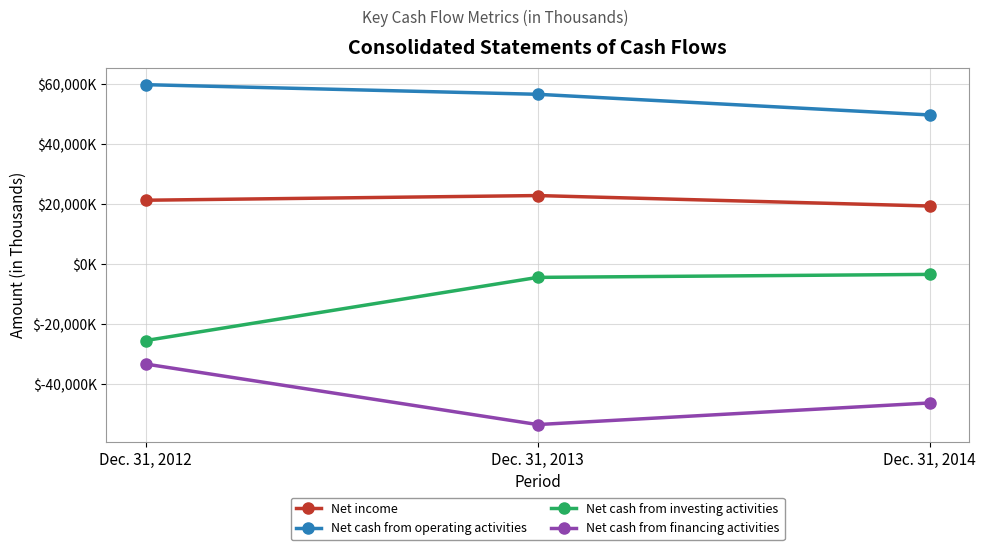

Between Dec. 31, 2012 and Dec. 31, 2014, which series saw the biggest shift?

Net cash from investing activities